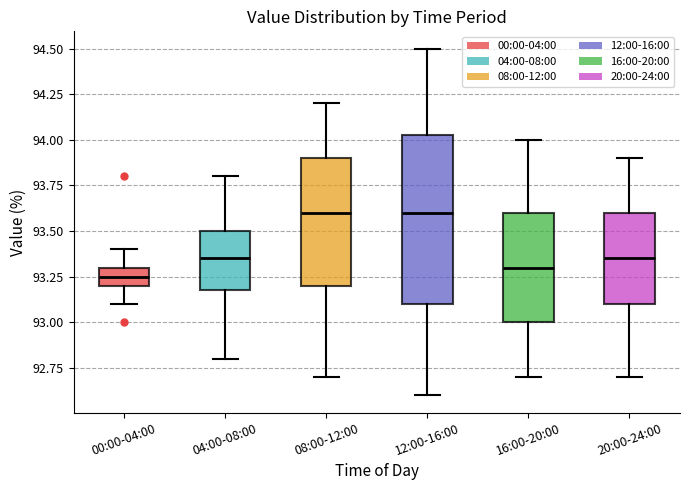

Reading left to right, transcribe this box plot: for each box, give where its median line is, the range the box spans, and where its two whiskers end, as read against the y-axis. The values are not printed on the chart, so give them approximately, as read against the axis.

00:00-04:00: median 93.25, box 93.20 to 93.30, whiskers 93.10 to 93.40
04:00-08:00: median 93.35, box 93.20 to 93.50, whiskers 92.80 to 93.80
08:00-12:00: median 93.60, box 93.20 to 93.90, whiskers 92.70 to 94.20
12:00-16:00: median 93.60, box 93.10 to 94.05, whiskers 92.60 to 94.50
16:00-20:00: median 93.30, box 93.00 to 93.60, whiskers 92.70 to 94.00
20:00-24:00: median 93.35, box 93.10 to 93.60, whiskers 92.70 to 93.90